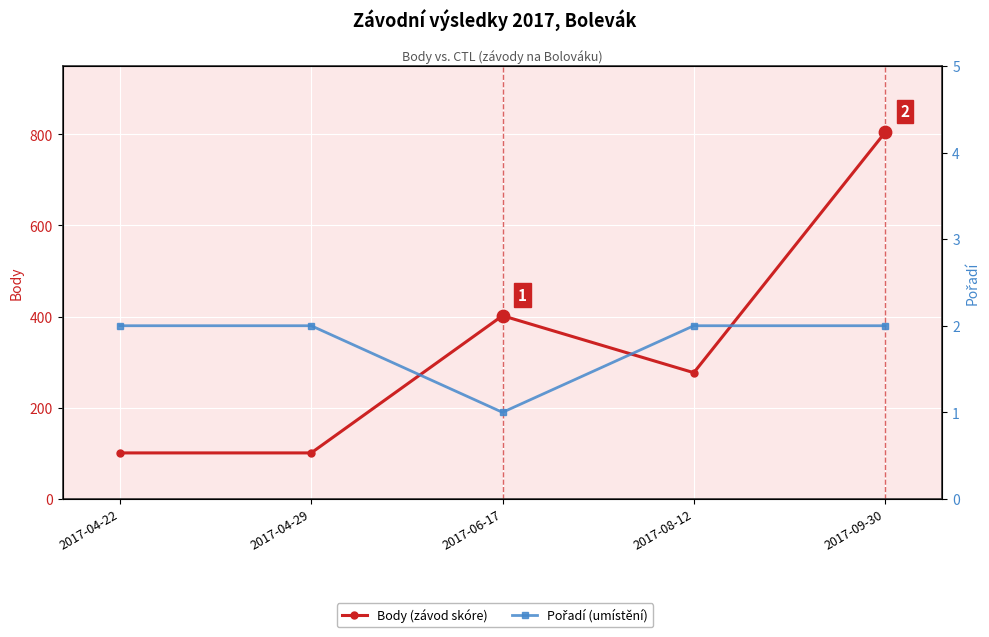

Is the value of Pořadí (umístění) at 2017-08-12 greater than the value of Body (závod skóre) at 2017-04-22?

No